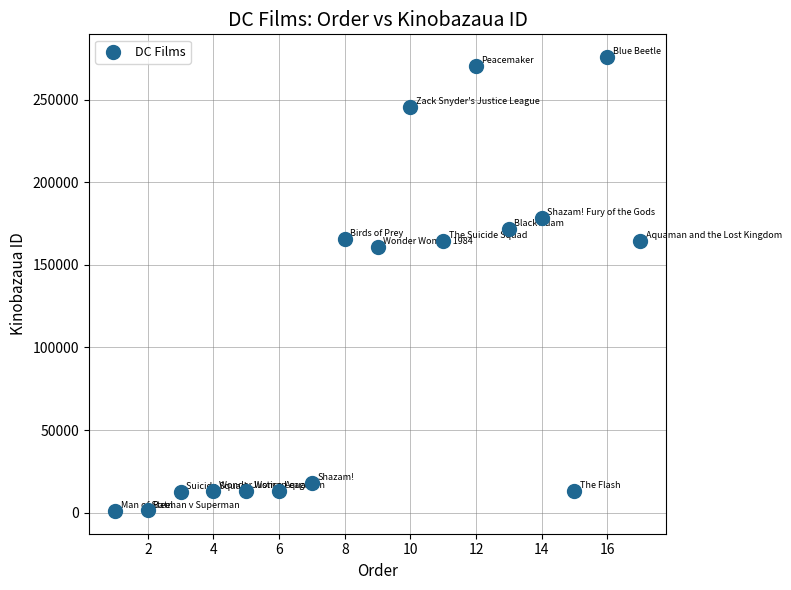

What is the range of Y values (max minus min)?

274820